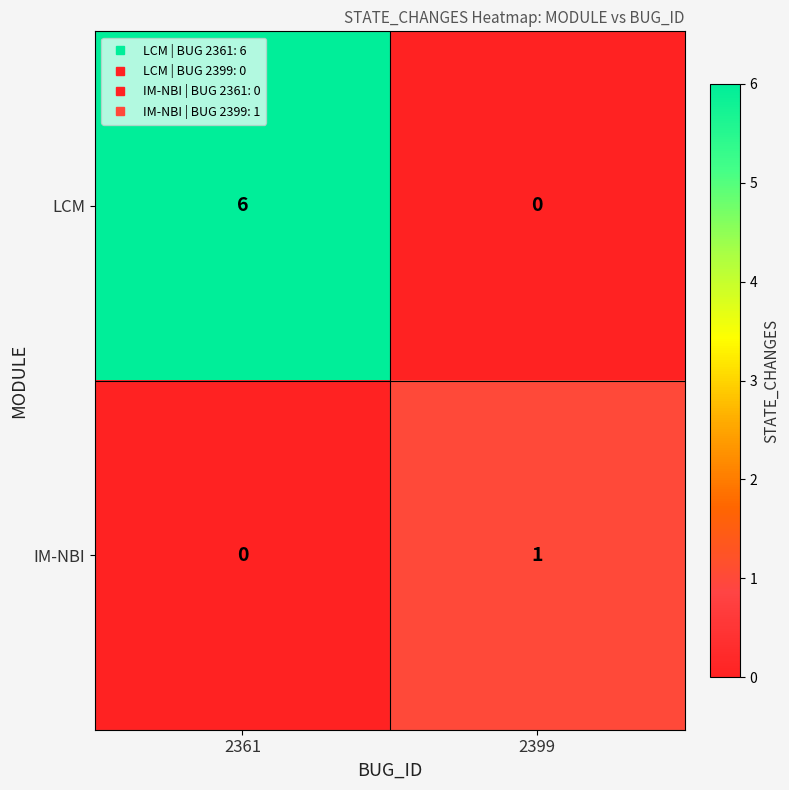

What is the greatest value displayed?

6